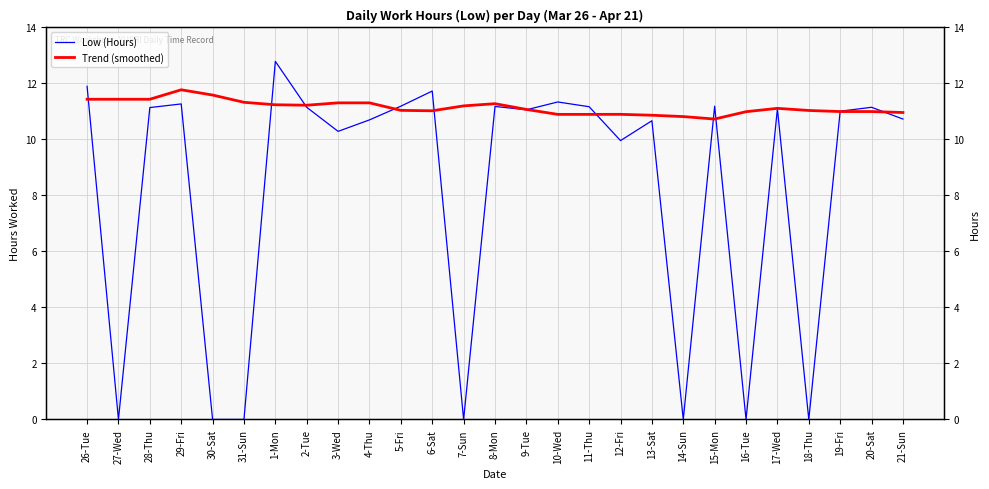

What are all the series names shown in the legend?

Low (Hours), Trend (smoothed)